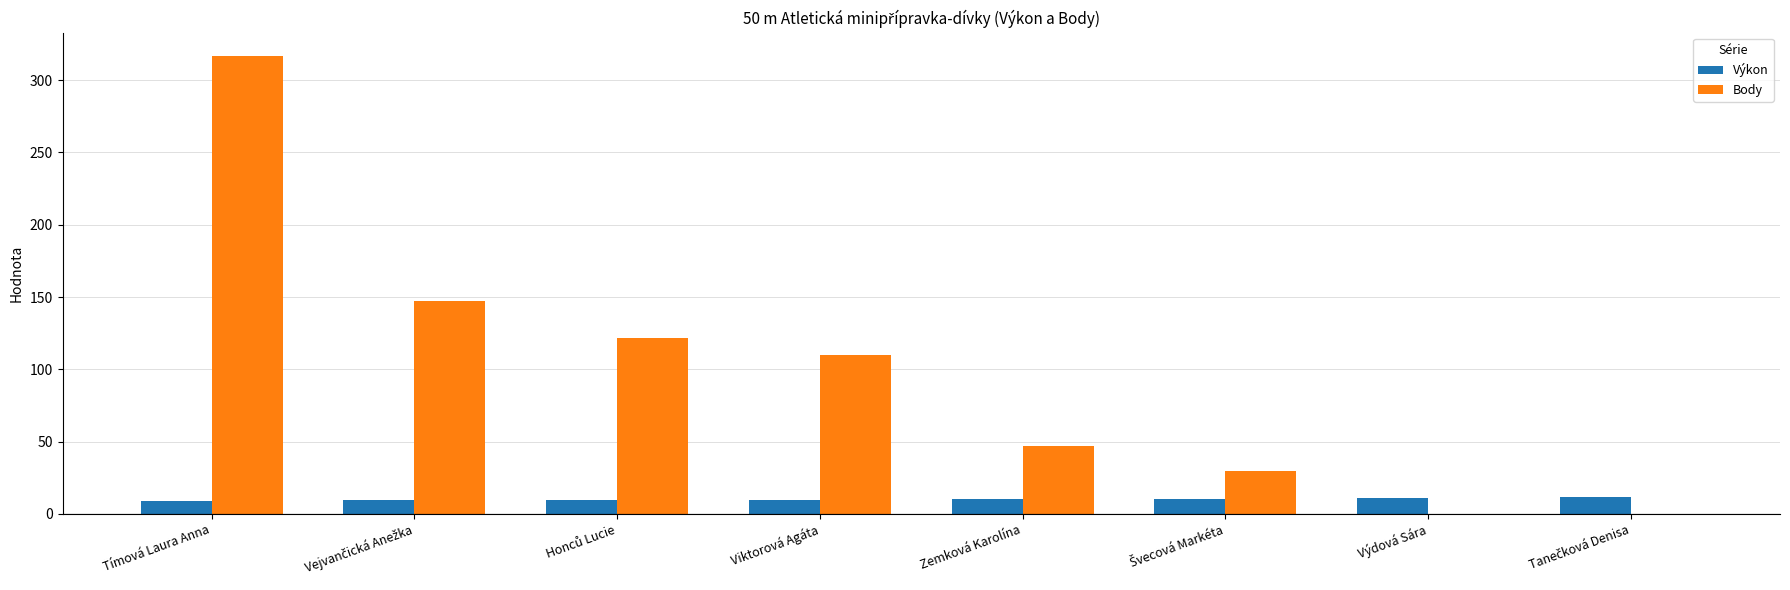

True or false: Výkon has a value of 8.6 at Tímová Laura Anna.

True